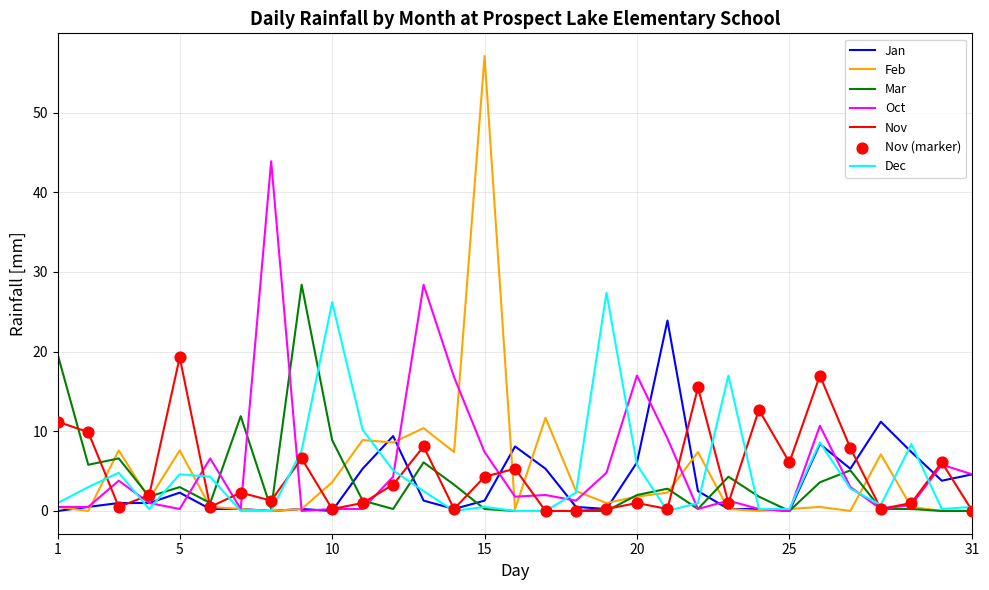

Which series has the largest range (max minus min)?

Feb